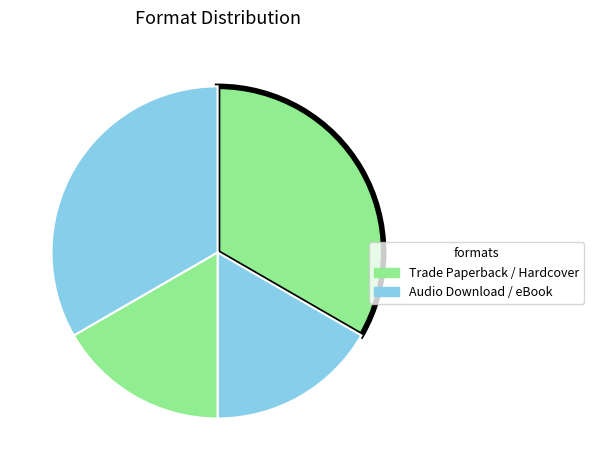

How many segments does this pie chart have?

4